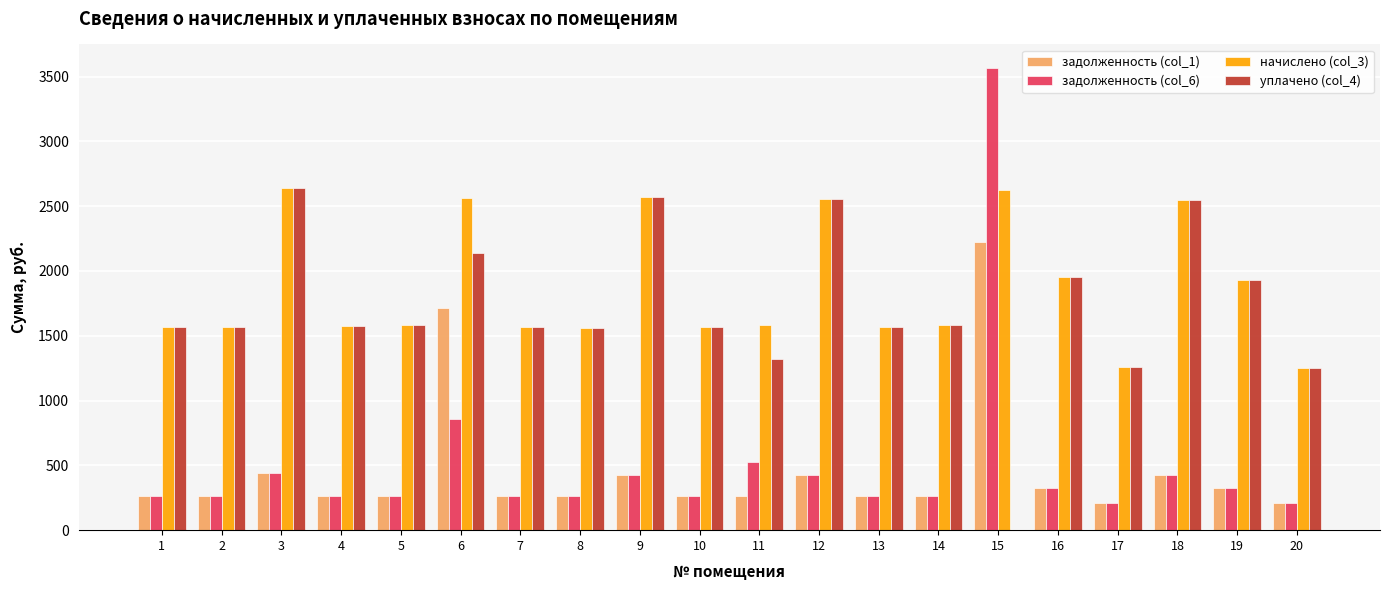

What is the total value across all series at 13?

3659.0